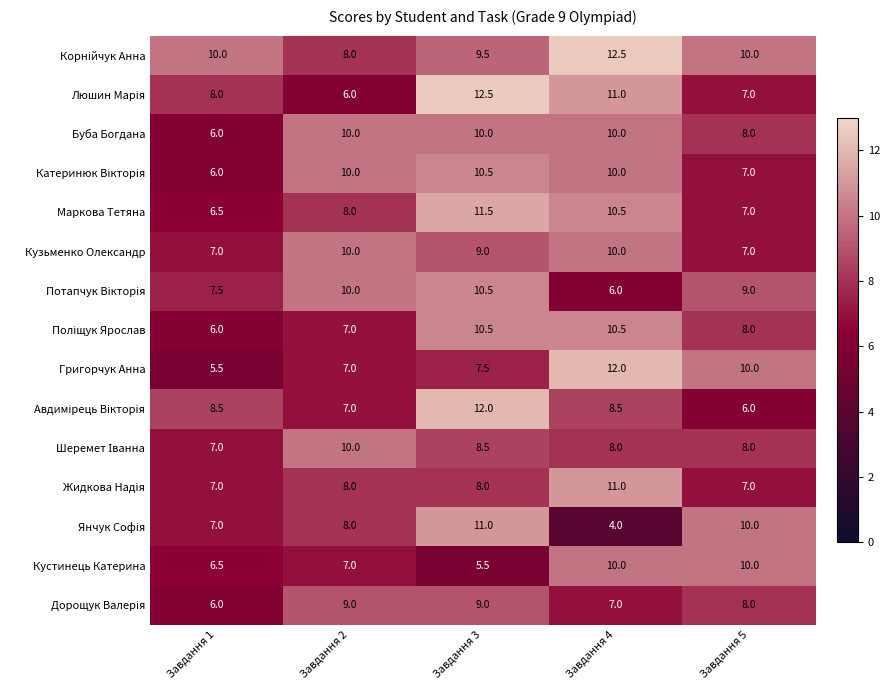

How many values in the Маркова Тетяна series are below 8?

2